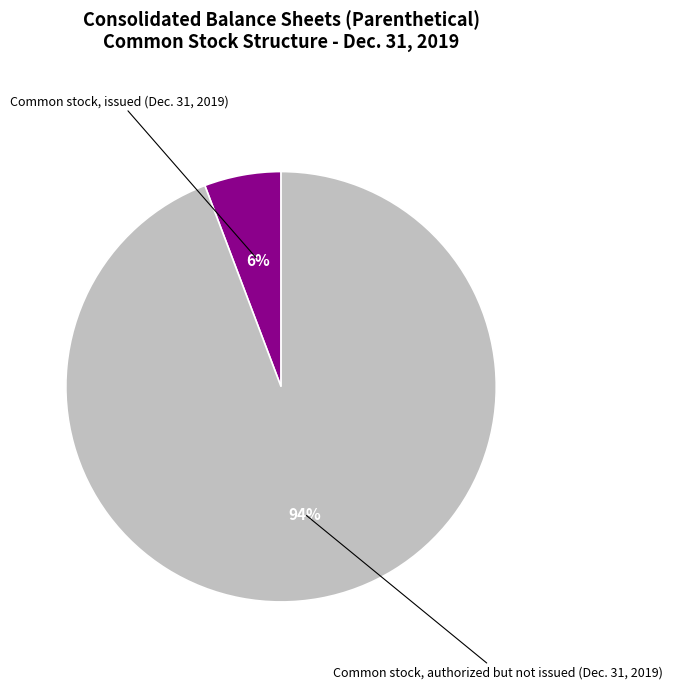

To the nearest percent, what is the average slice percentage?

50%